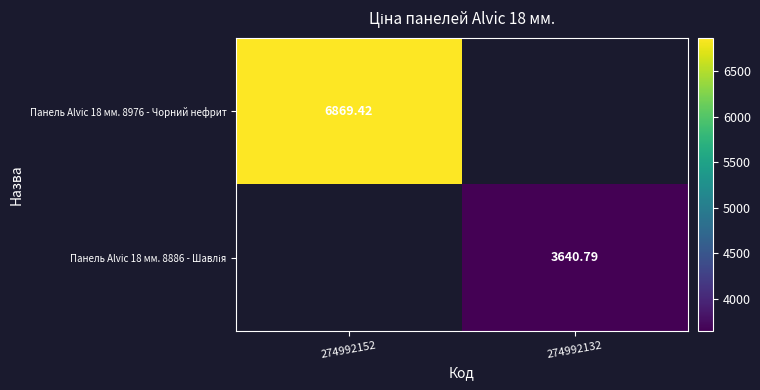

At which label does Панель Alvic 18 мм. 8976 - Чорний нефрит reach its minimum?

274992152